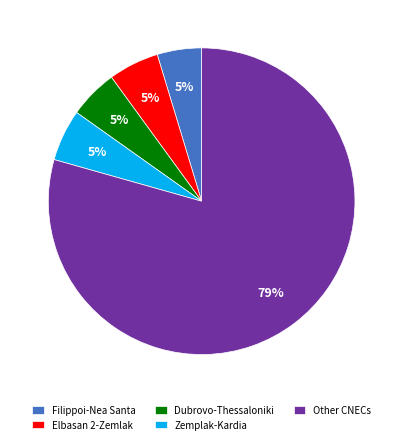

Is it true that Dubrovo-Thessaloniki is 5% of the pie?

True